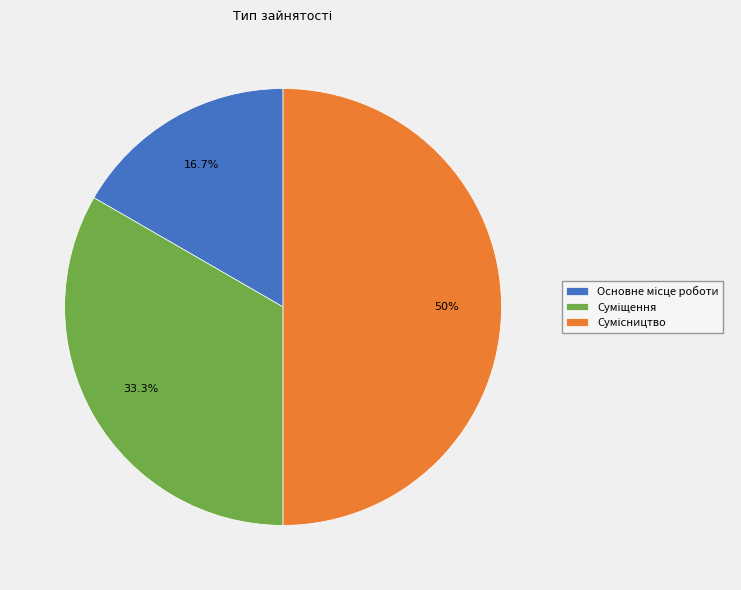

Which category has the biggest portion of the pie?

Сумісництво